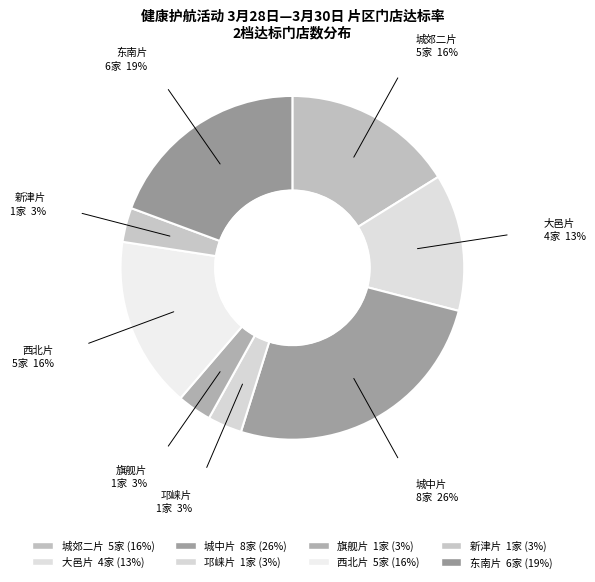

How many slices are in this pie chart?

8